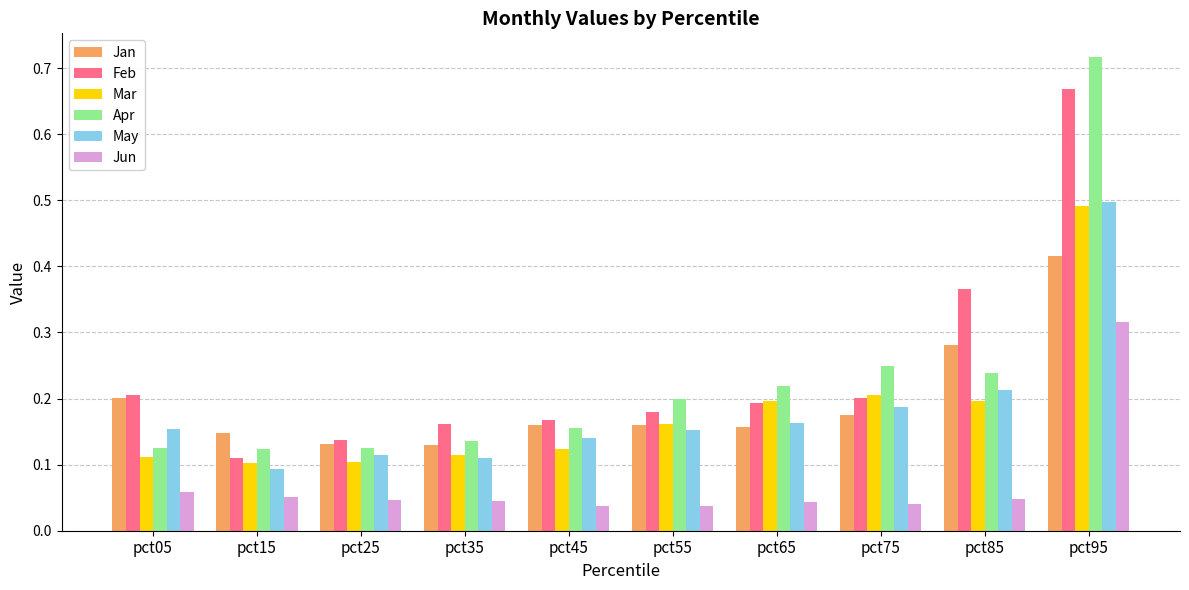

Are the bars horizontal?

No